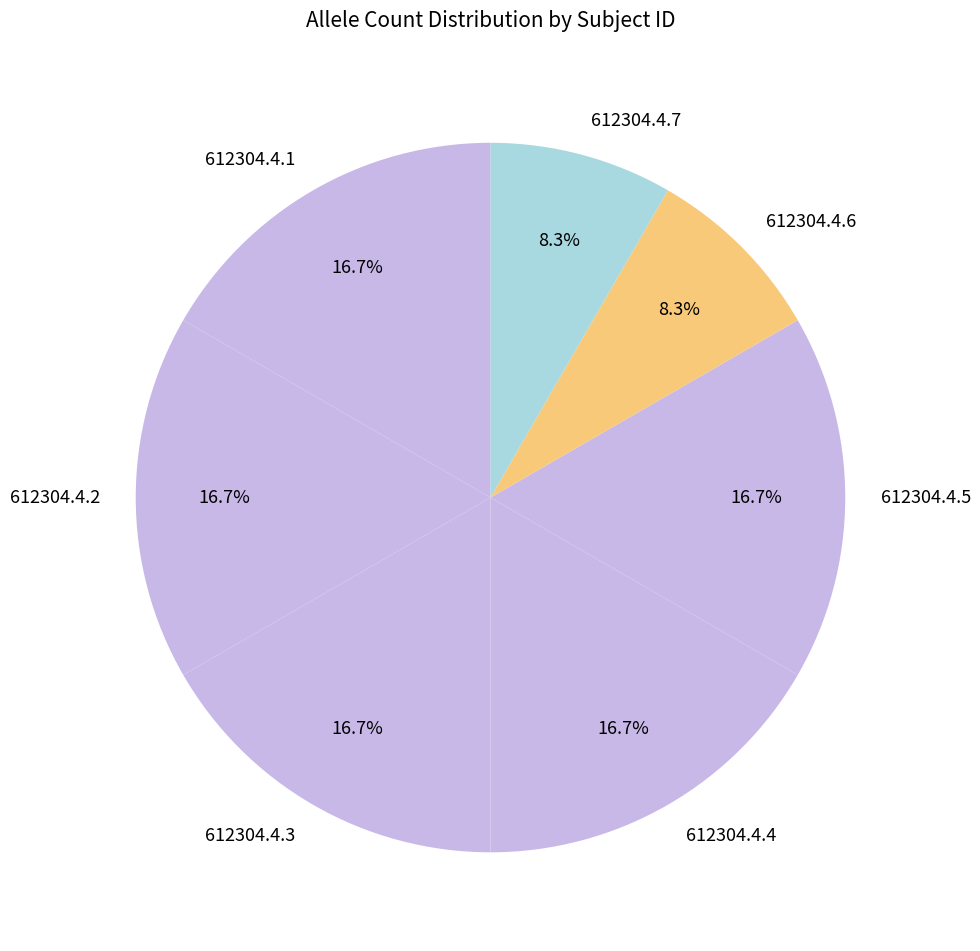

To the nearest percent, what is the average slice percentage?

14%